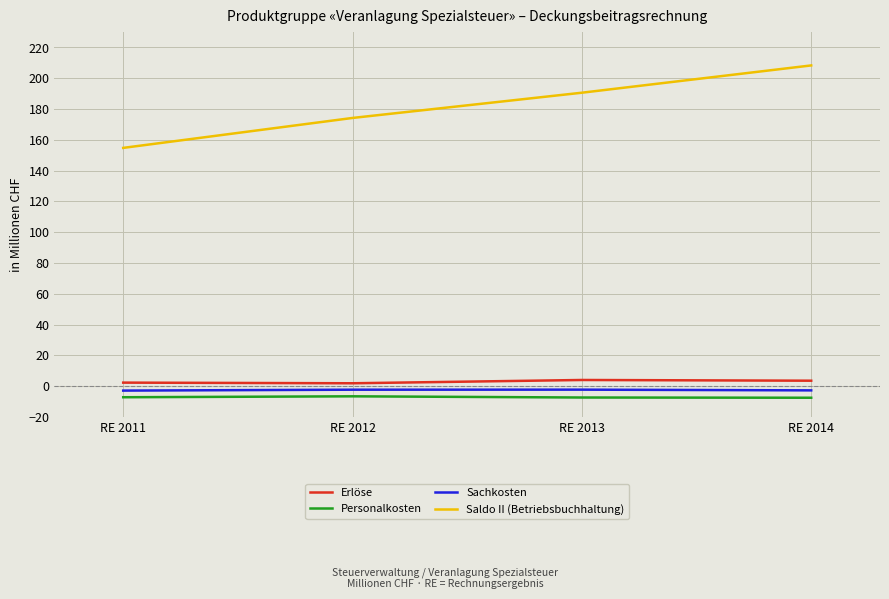

What value does the Erlöse series have at RE 2014?

3.5